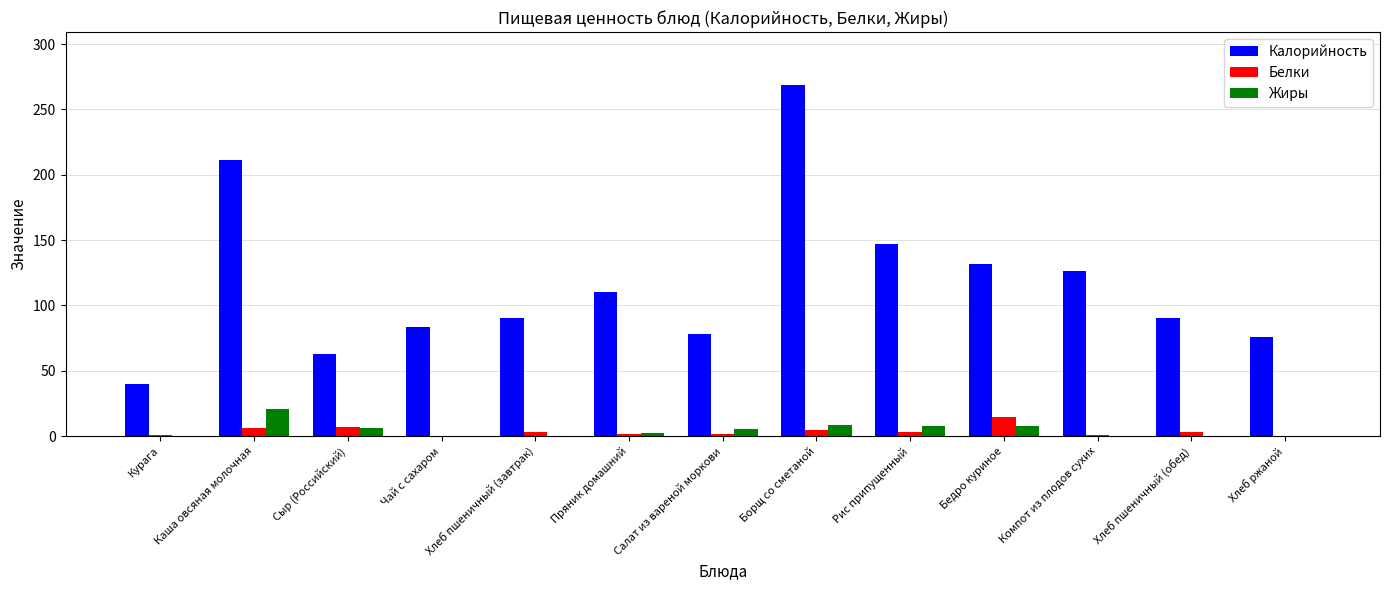

Which label corresponds to the largest value in the chart?

Борщ со сметаной